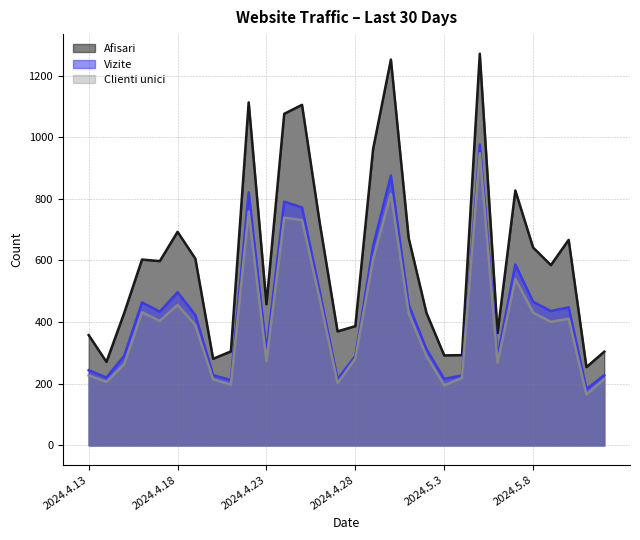

Does the chart display data point markers on the line(s)?

No